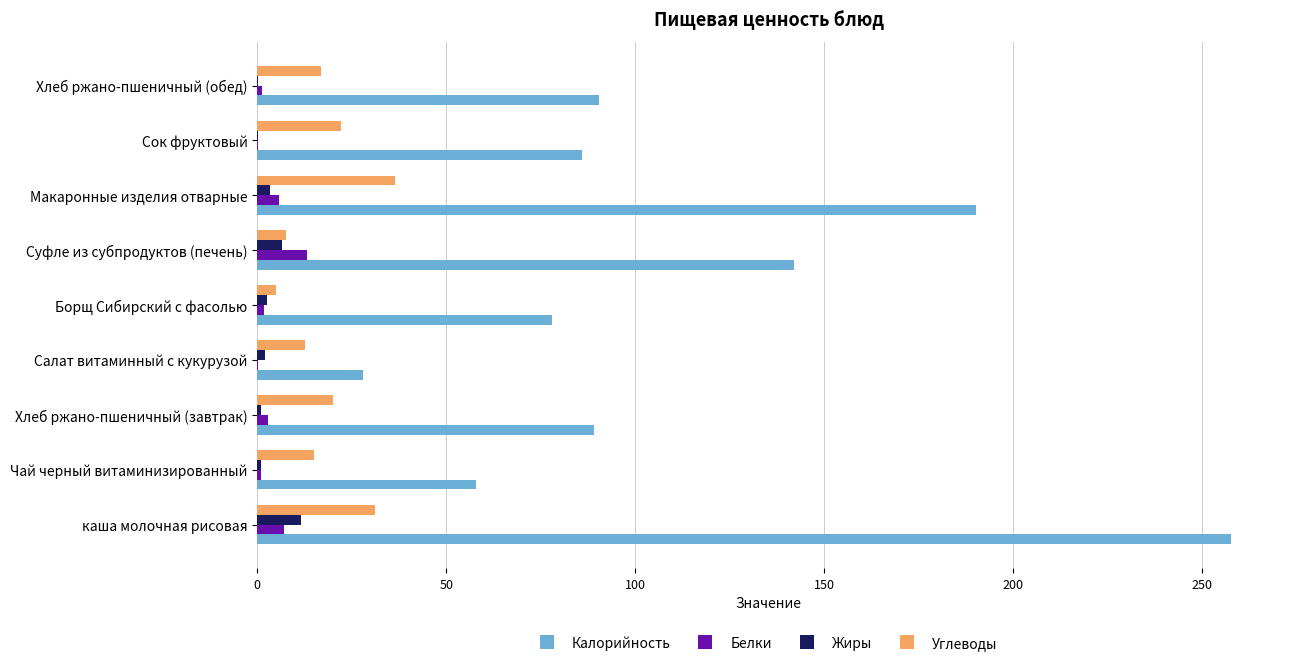

Between Хлеб ржано-пшеничный (завтрак) and Салат витаминный с кукурузой, which series saw the biggest shift?

Калорийность